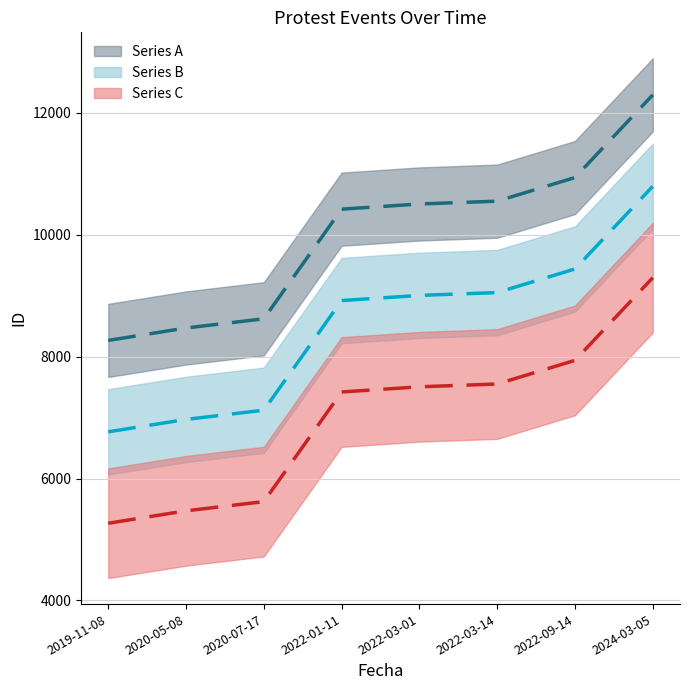

Which label corresponds to the smallest value in the chart?

2019-11-08